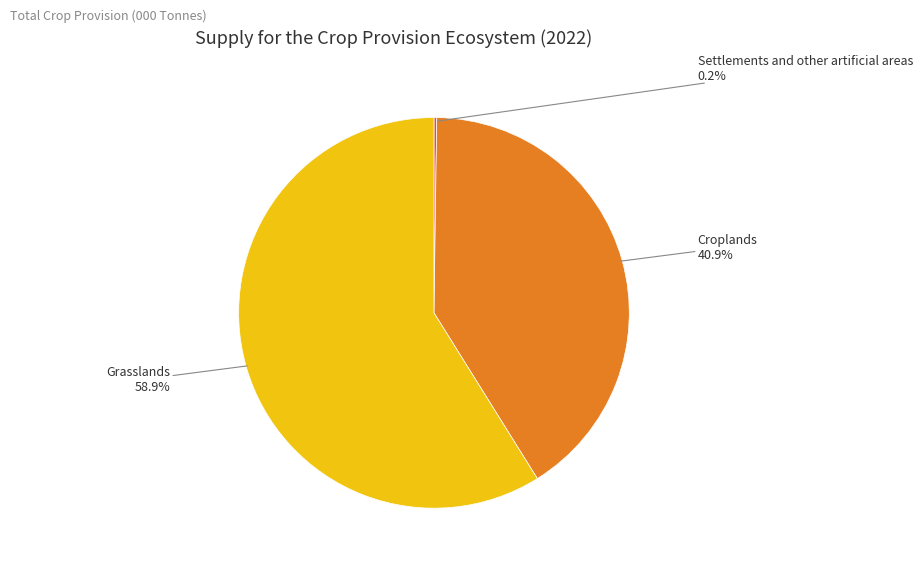

What is the majority slice?

Grasslands